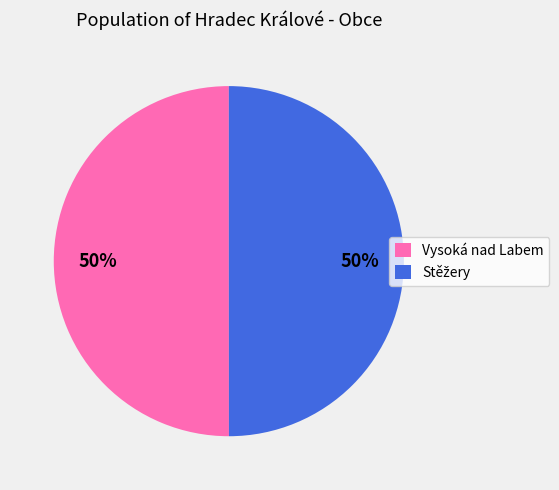

To the nearest percent, what is the average slice percentage?

50%